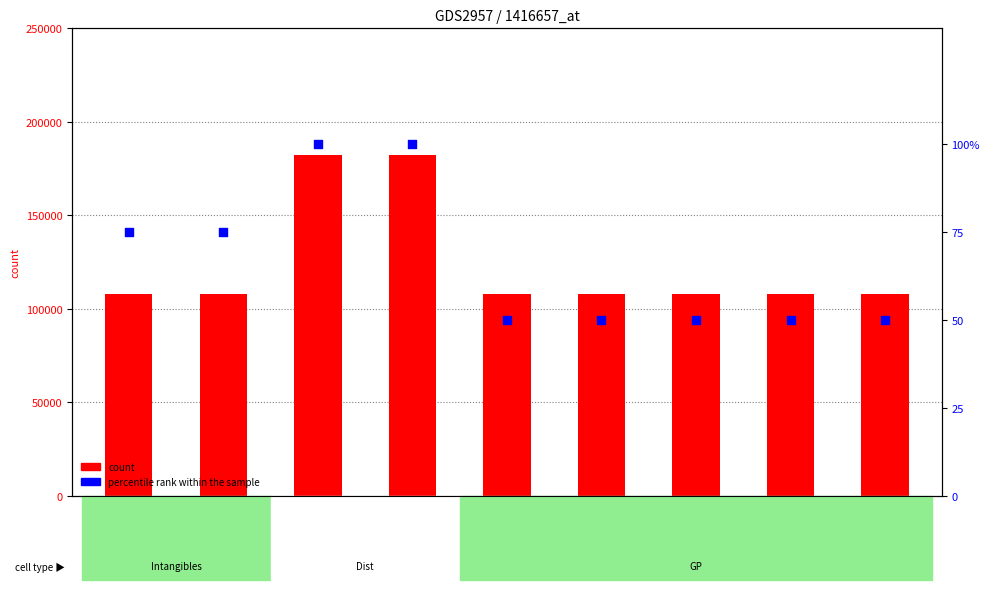

Which series has the largest Y range (max minus min)?

count